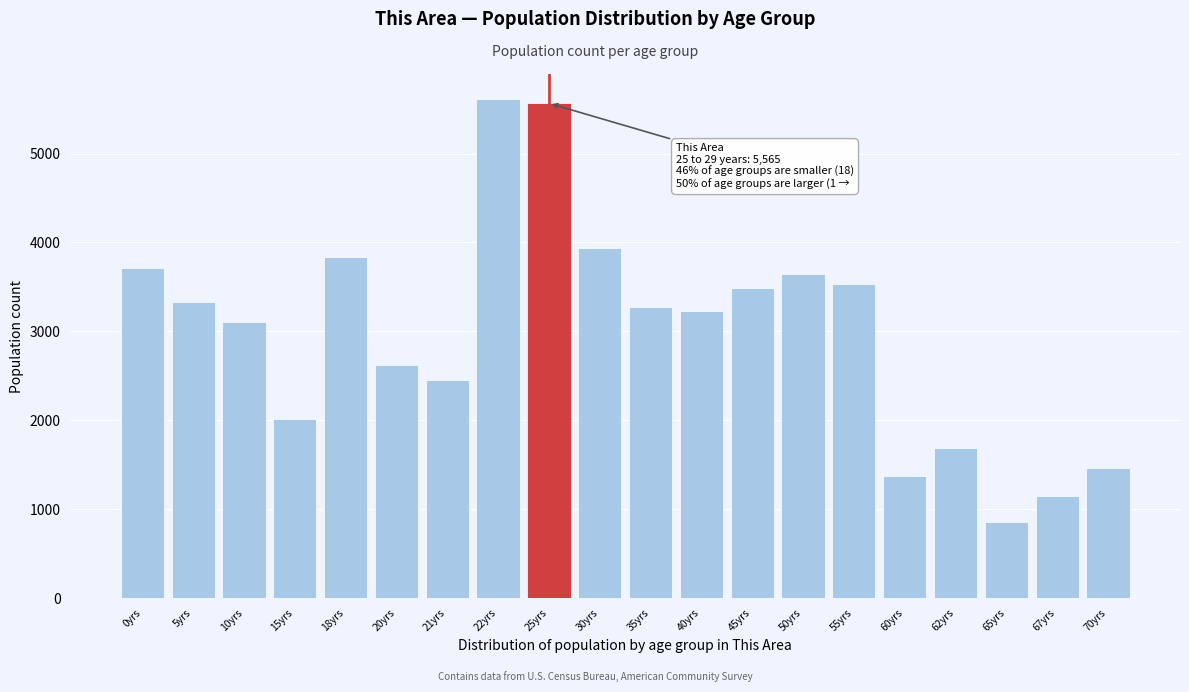

Reading left to right, transcribe all the data shown in this chart.

3715	3334	3103	2018	3837	2623	2450	5614	5565	3938	3274	3231	3489	3643	3536	1377	1686	852	1147	1465